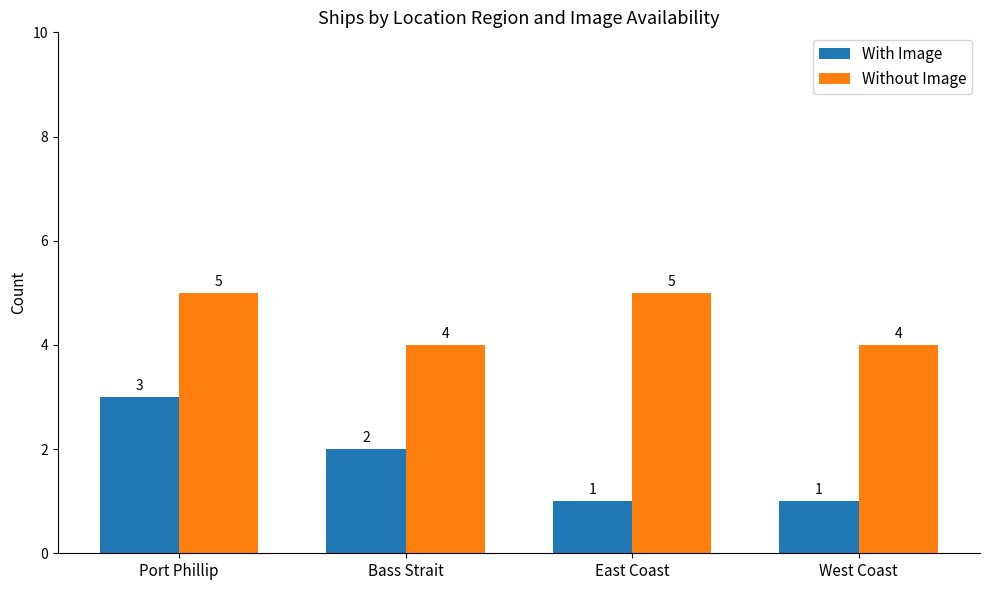

What are all the series names shown in the legend?

With Image, Without Image